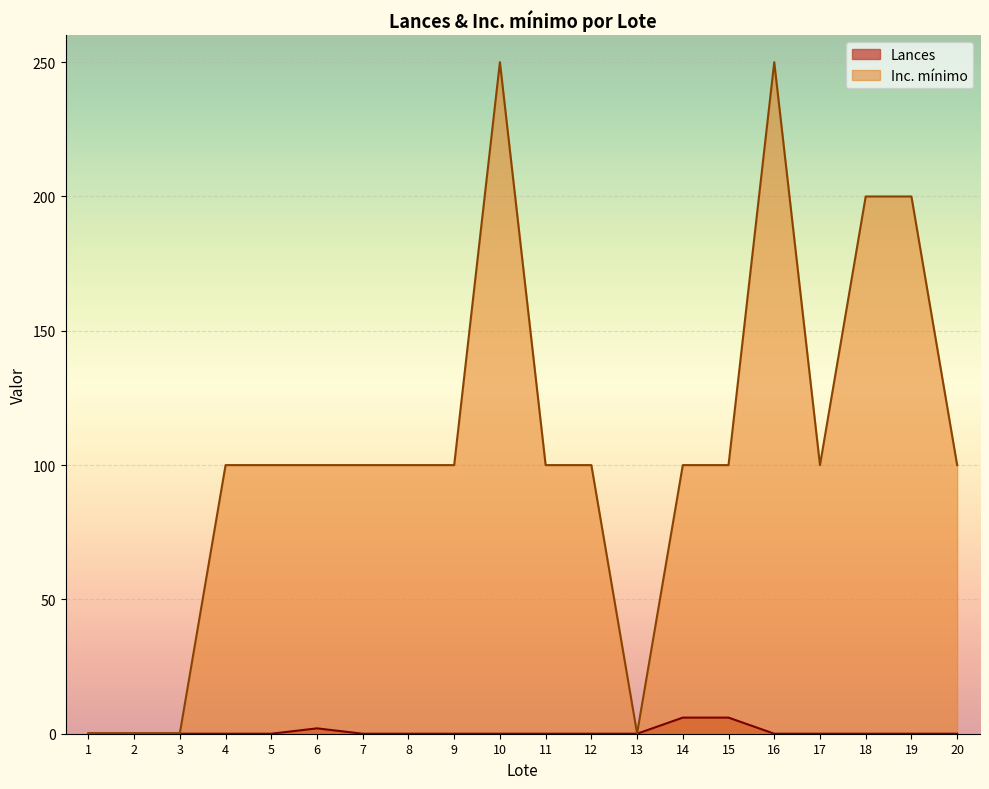

Where does the Inc. mínimo series first go above 100?

10